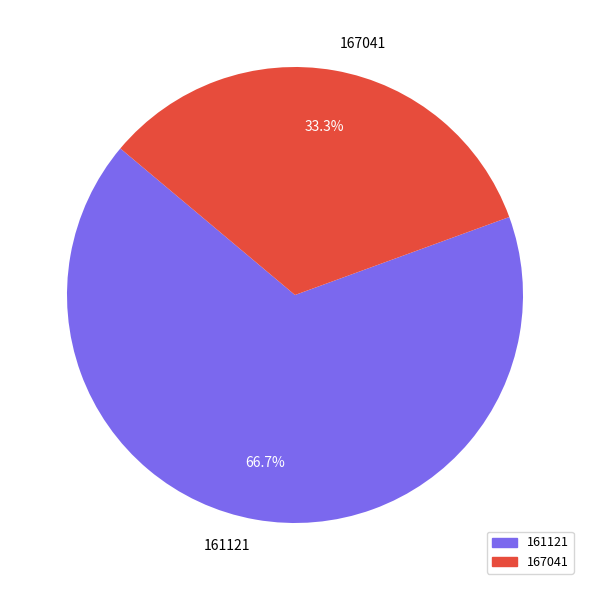

To the nearest percent, what is the difference between the 167041 and 161121 slice percentages?

33%